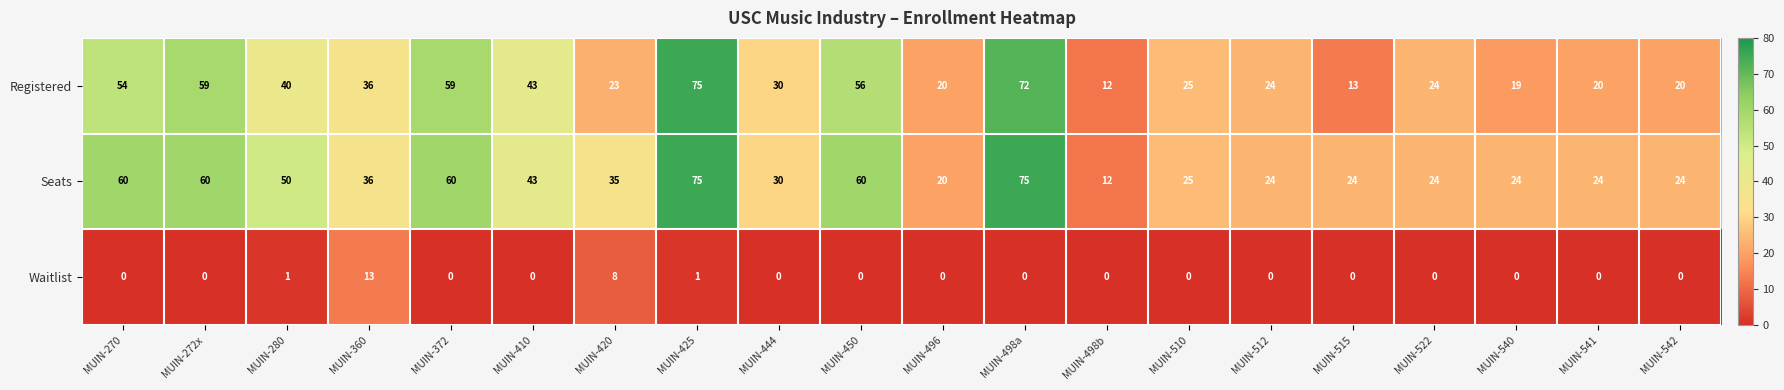

What is the difference between the highest and lowest values at MUIN-498a?

75